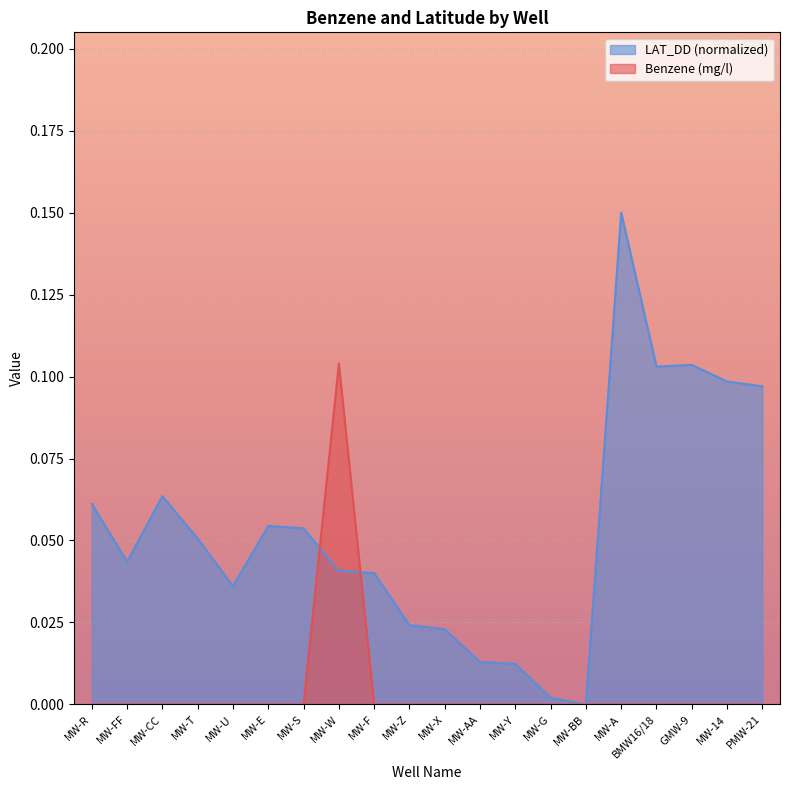

What are all the series names shown in the legend?

Benzene (mg/l), LAT_DD (normalized)